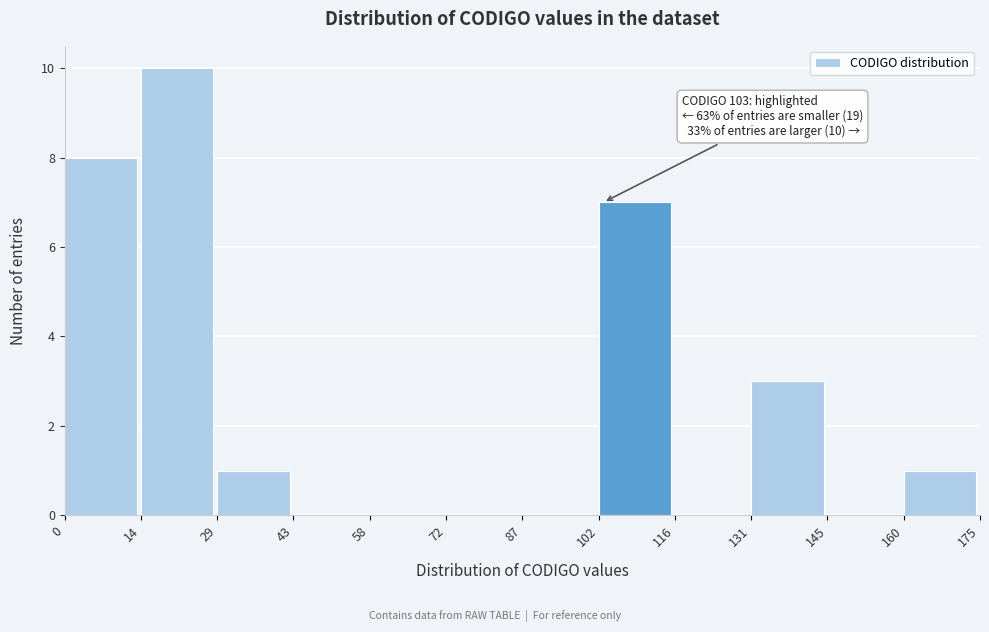

Which range on the x-axis has the tallest bar?

14 to 29